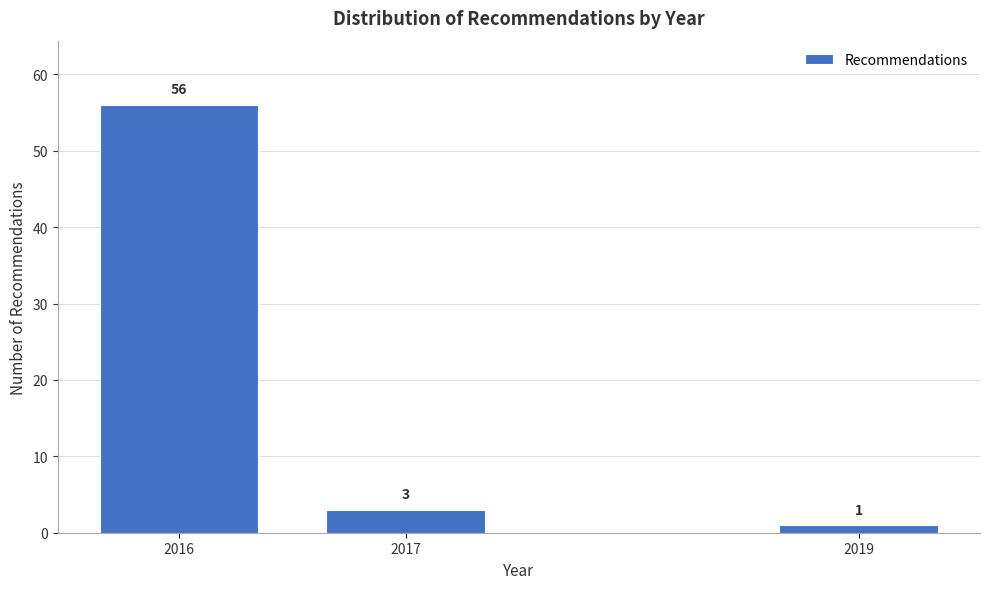

Reading right to left, list all the values displayed in this chart.

2019=1	2017=3	2016=56